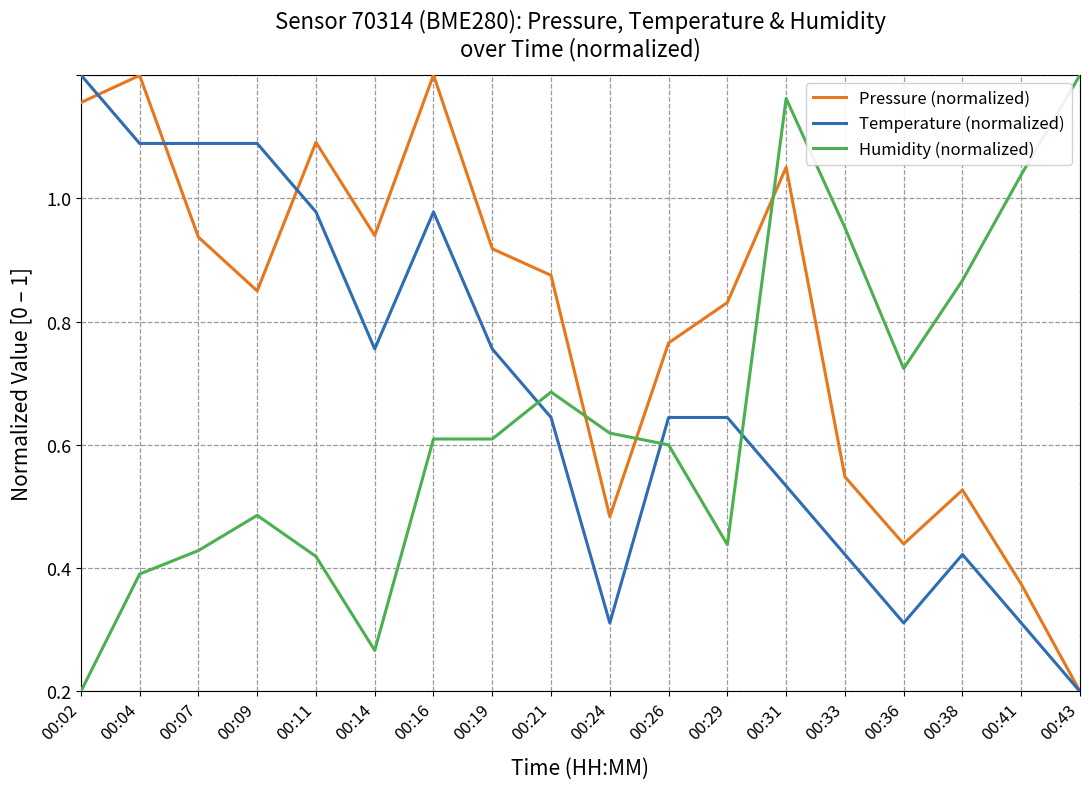

What are all the series names shown in the legend?

Pressure (normalized), Temperature (normalized), Humidity (normalized)